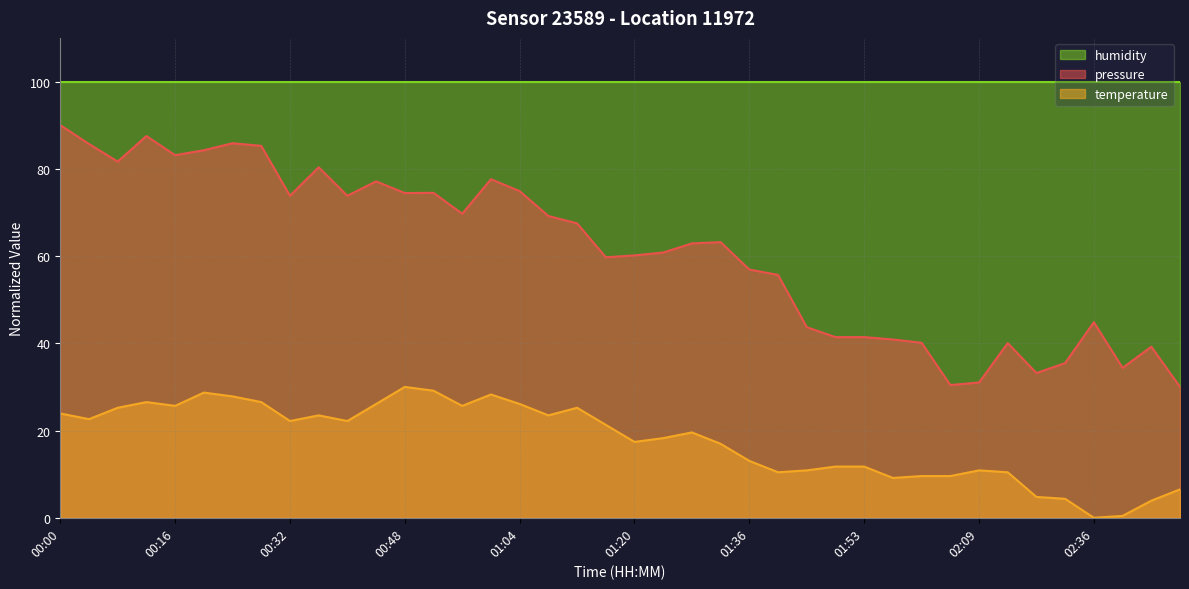

What is the sum of all pressure values?

2441.5